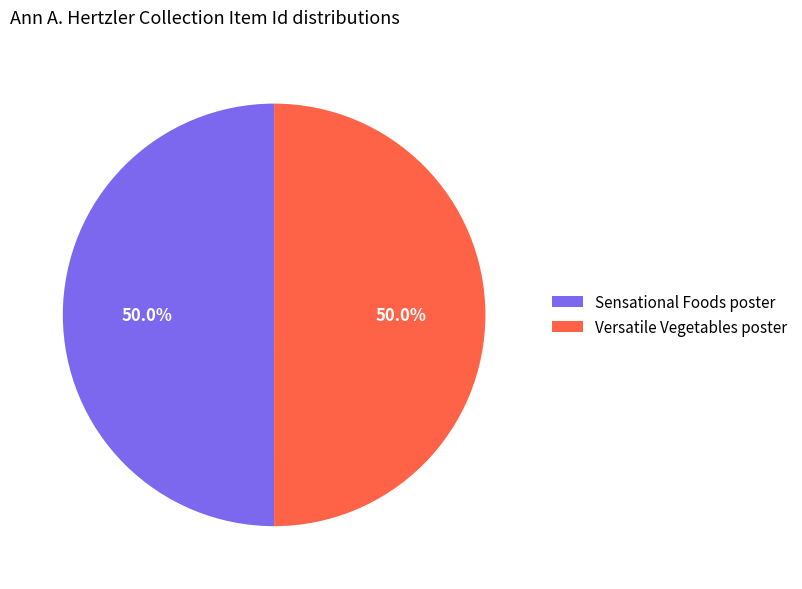

Combined, what portion of the pie is Versatile Vegetables poster and Sensational Foods poster?

100.0%